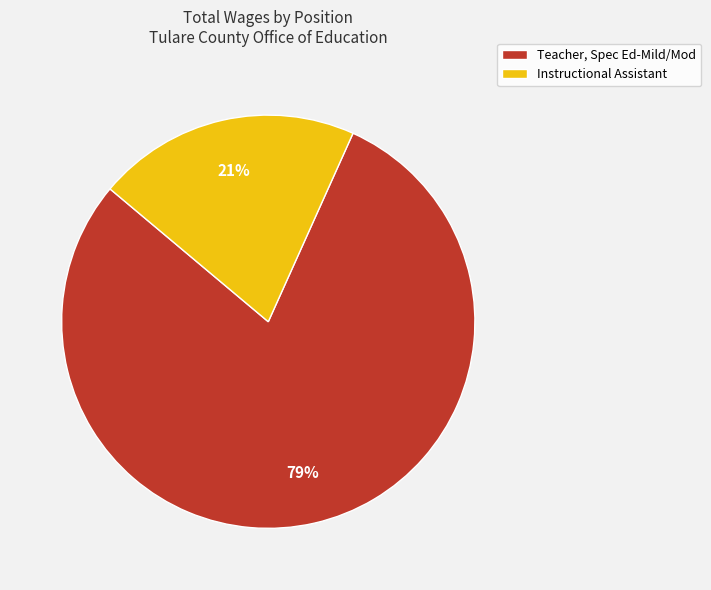

What is the largest slice in the pie chart?

Teacher, Spec Ed-Mild/Mod